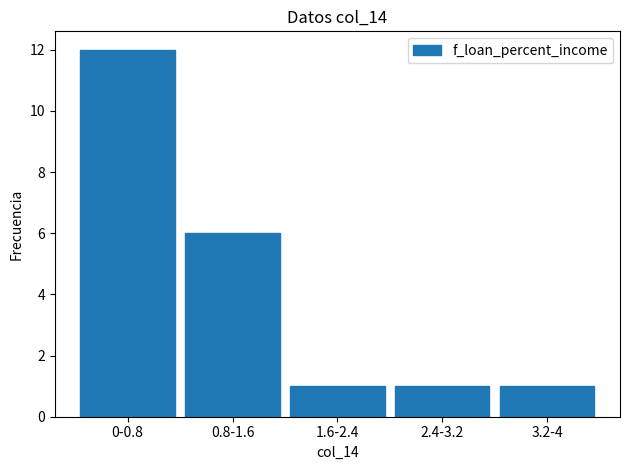

Reading left to right, extract all data points from this chart.

12	6	1	1	1